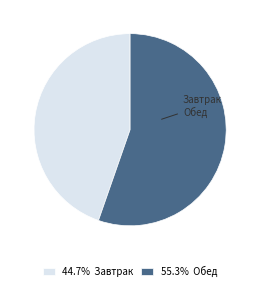

Combined, do Завтрак and Обед account for over 50%?

Yes